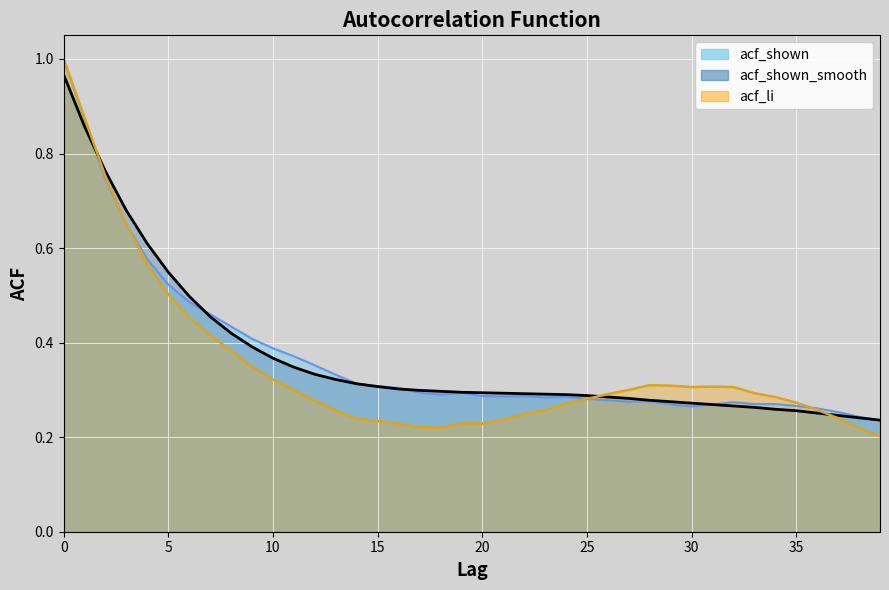

Is the value of acf_shown_smooth at 15 greater than the value of acf_li at 18?

Yes